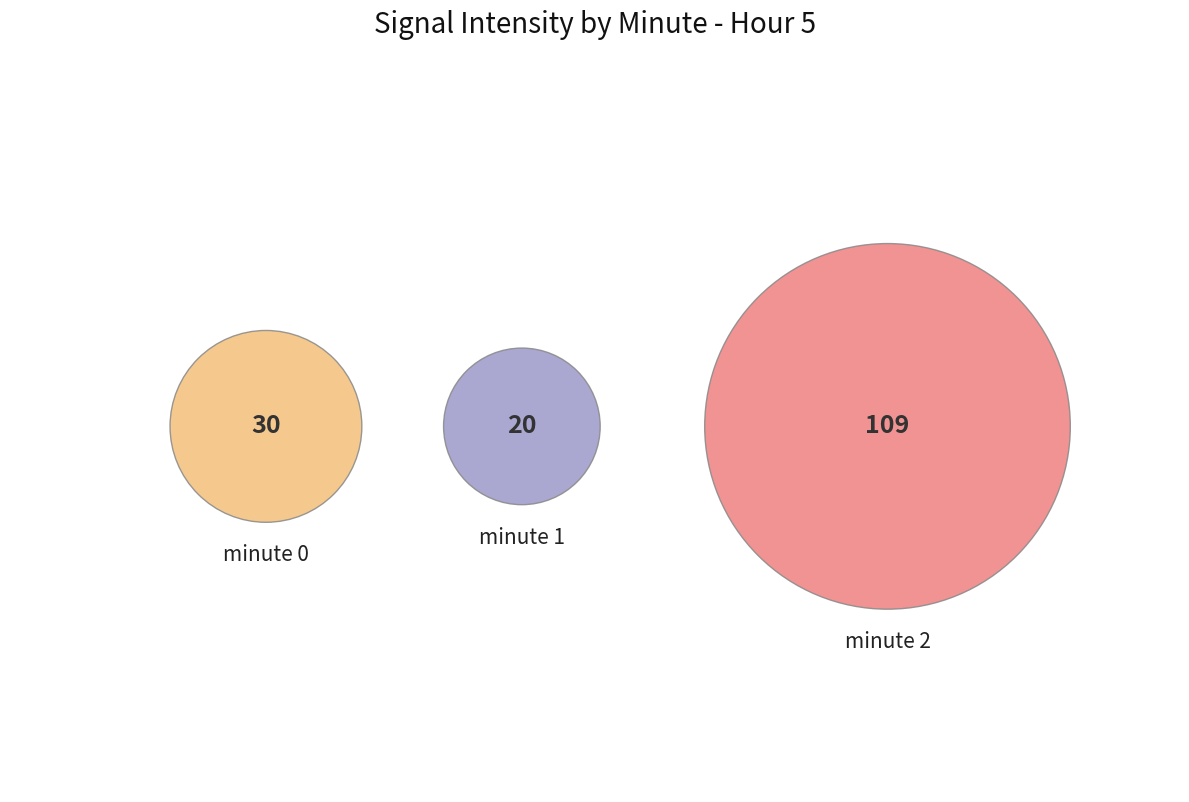

What is the largest slice in the pie chart?

minute 2